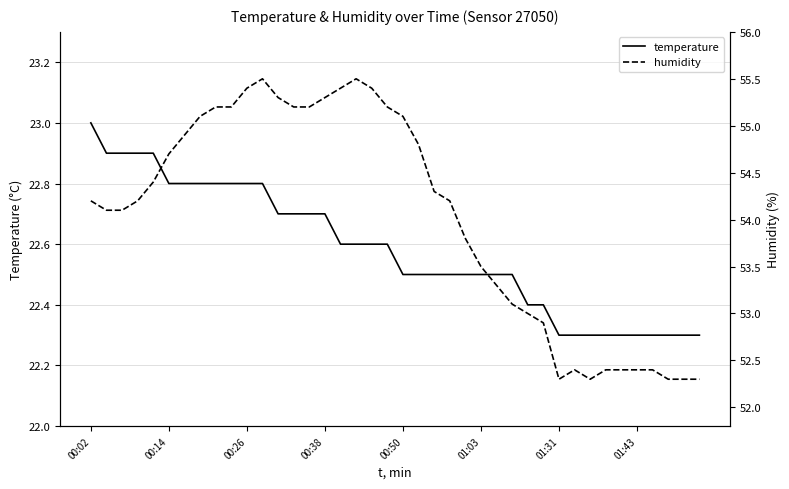

Which category has the highest value in the temperature series?

00:02